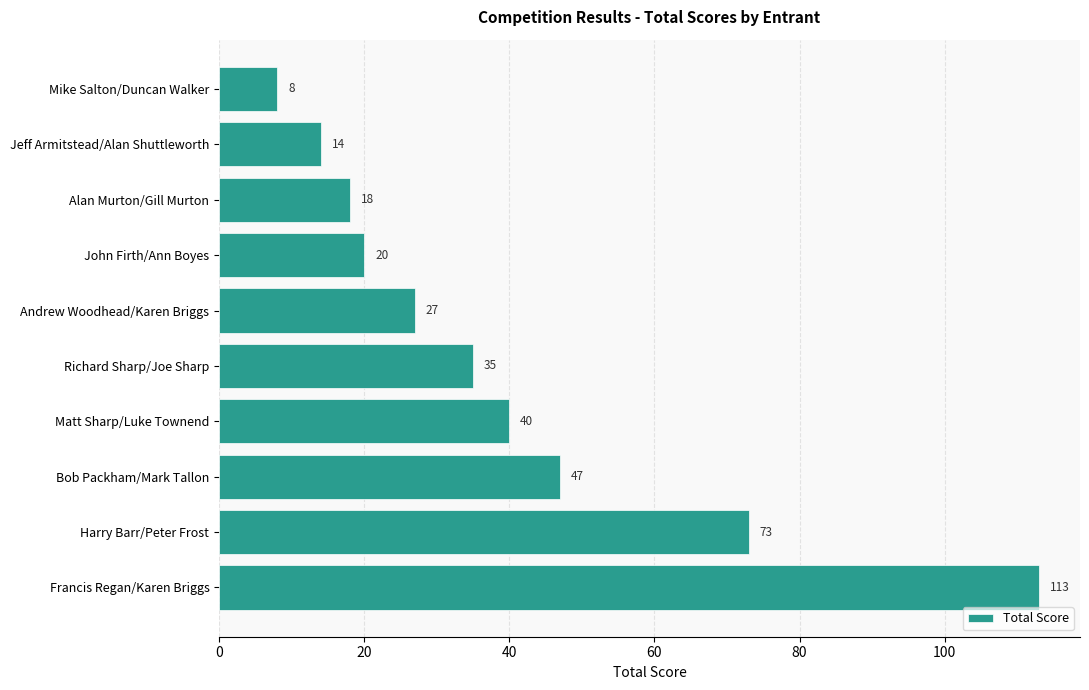

At which label is the value closest to 60?

Bob Packham/Mark Tallon